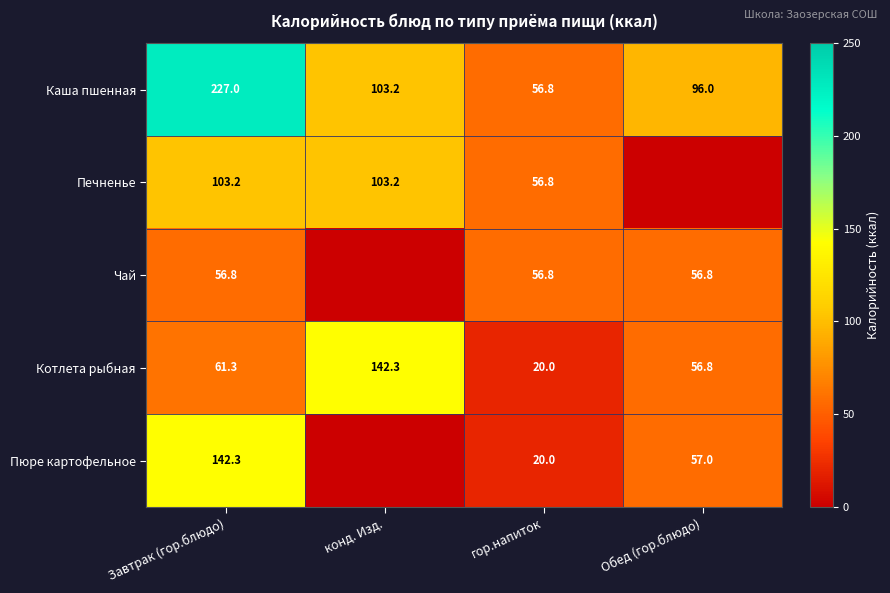

Which label corresponds to the smallest value in the chart?

Обед (гор.блюдо)